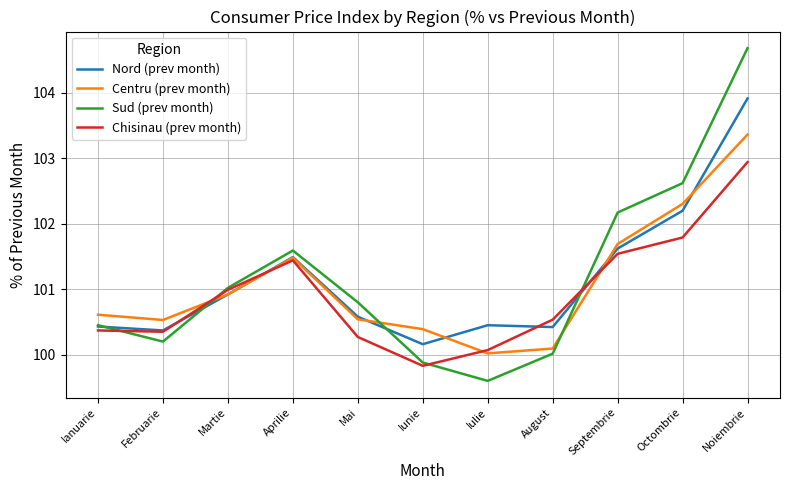

What is the smallest value displayed?

99.6